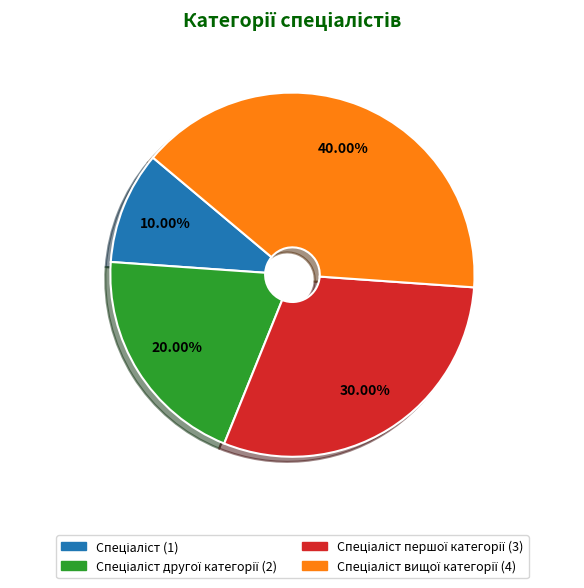

Is there any slice that represents more than half of the pie?

No